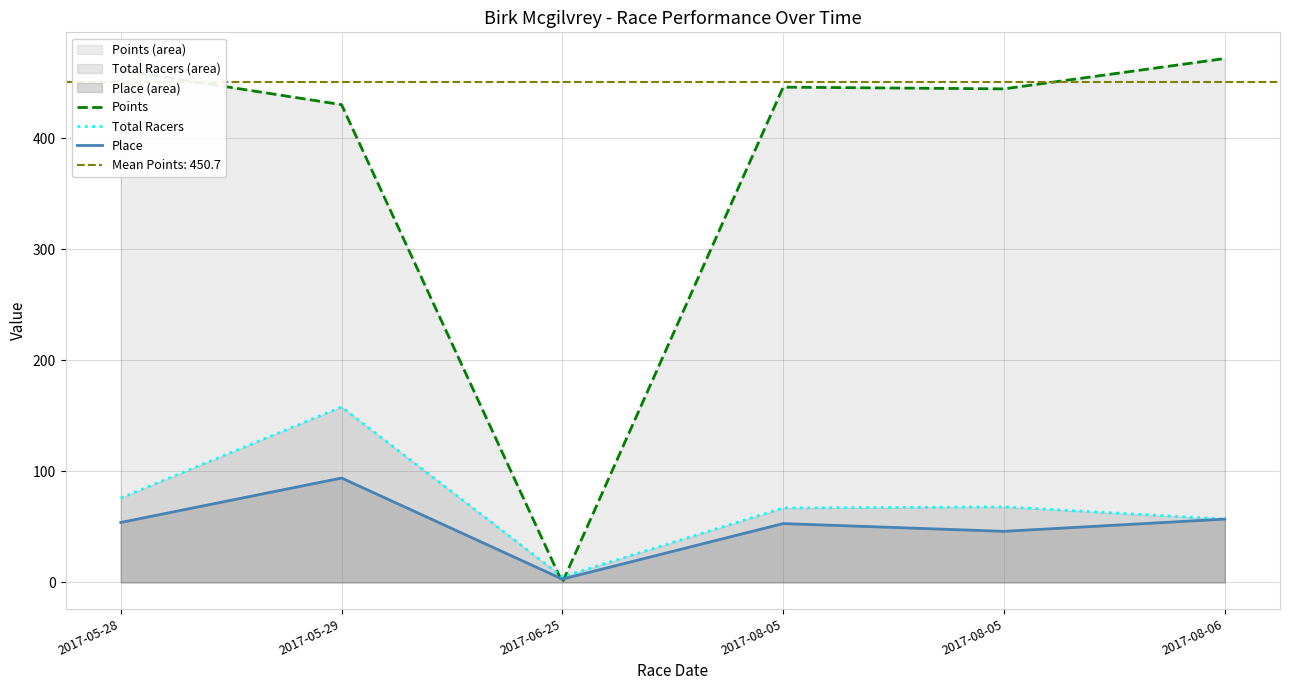

How many data points does each series have?

6